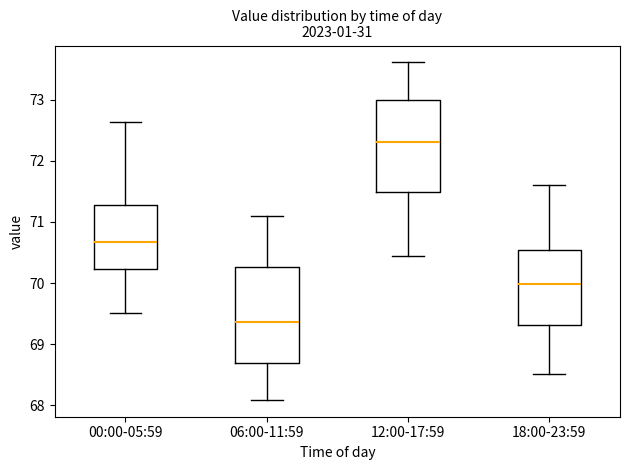

Which box's median line is the lowest?

06:00-11:59